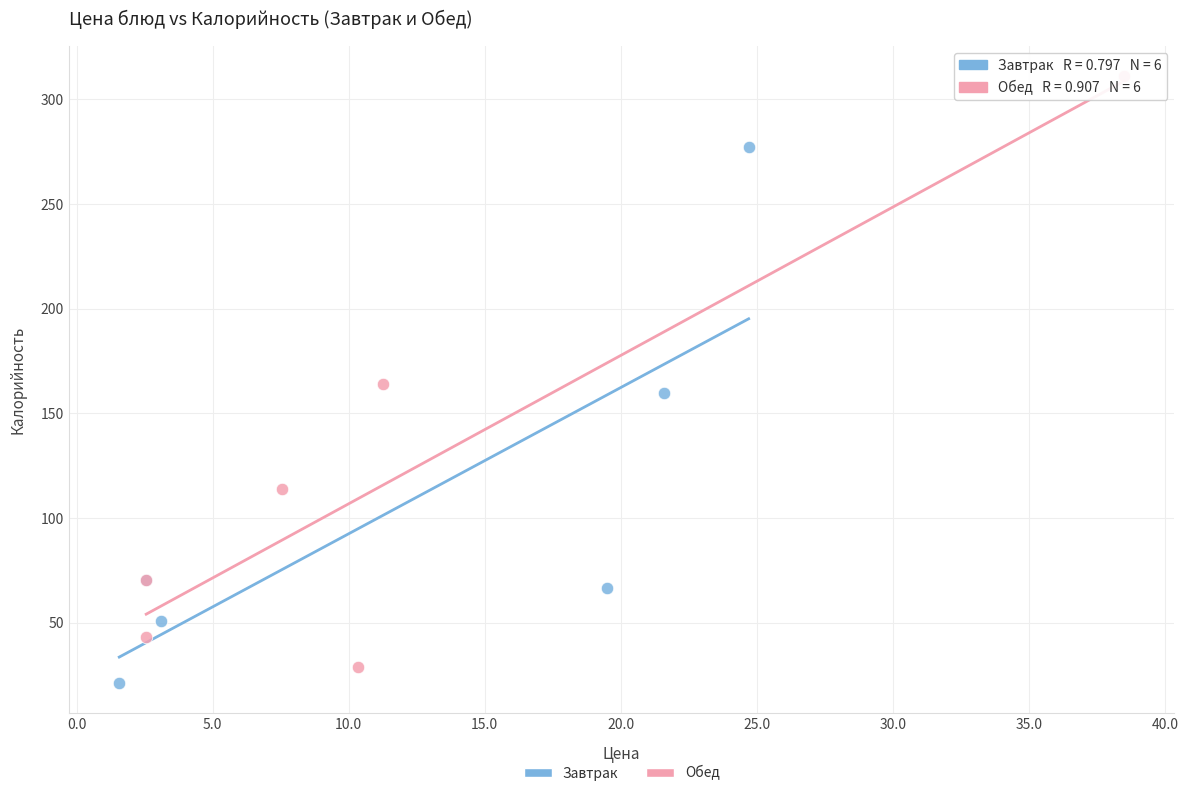

Which series has the widest spread of Y values?

Обед